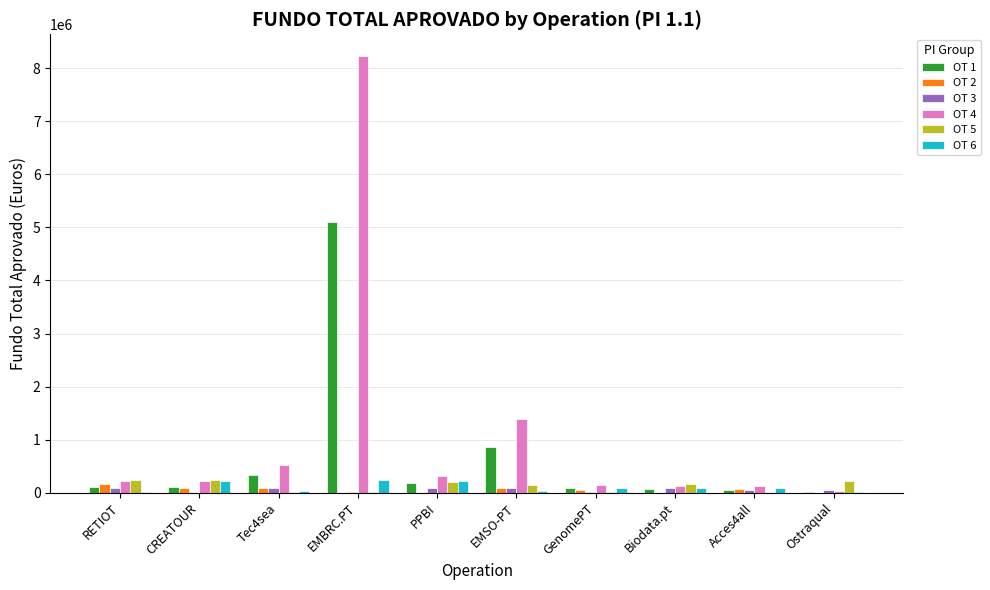

Read the OT 3 value at Biodata.pt.

95979.1